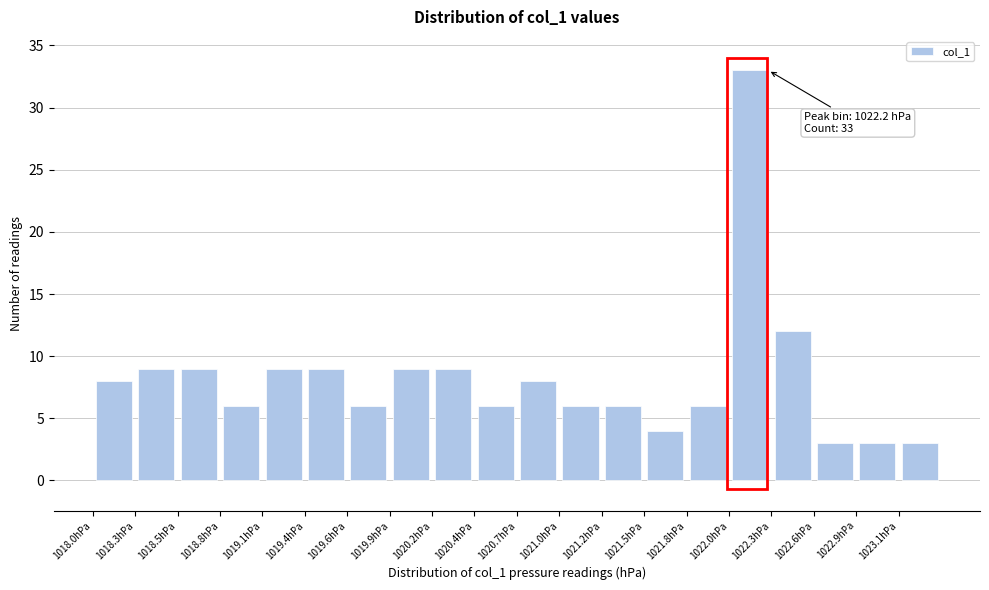

Which range on the x-axis has the tallest bar?

1022.05 to 1022.32